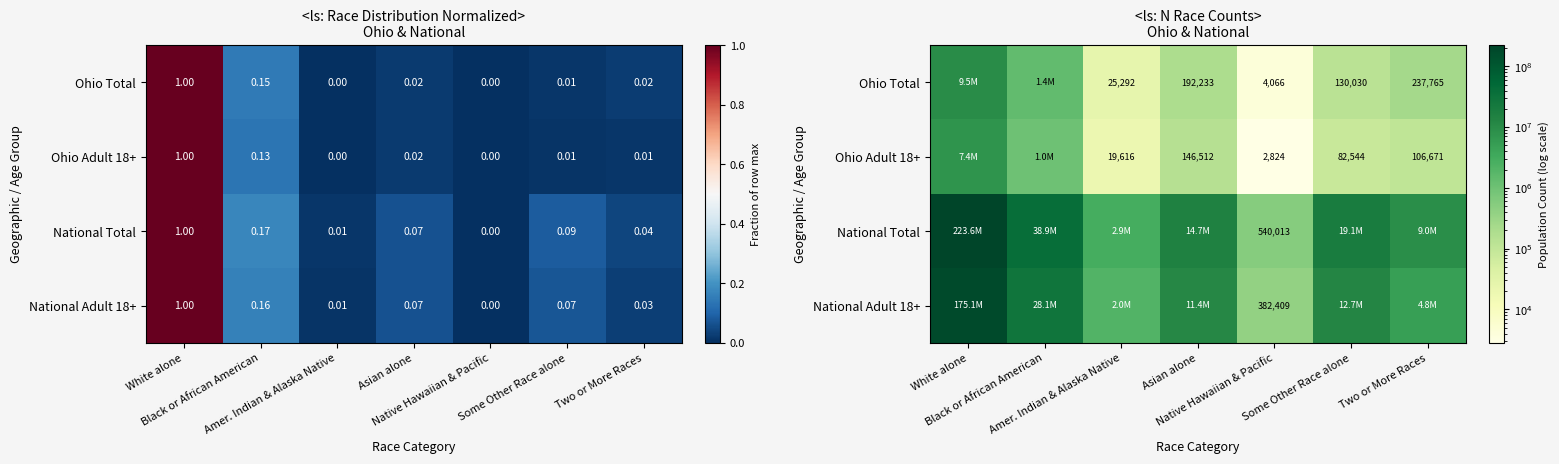

What is the difference between the National Total values at Some Other Race alone and White alone?

204445897